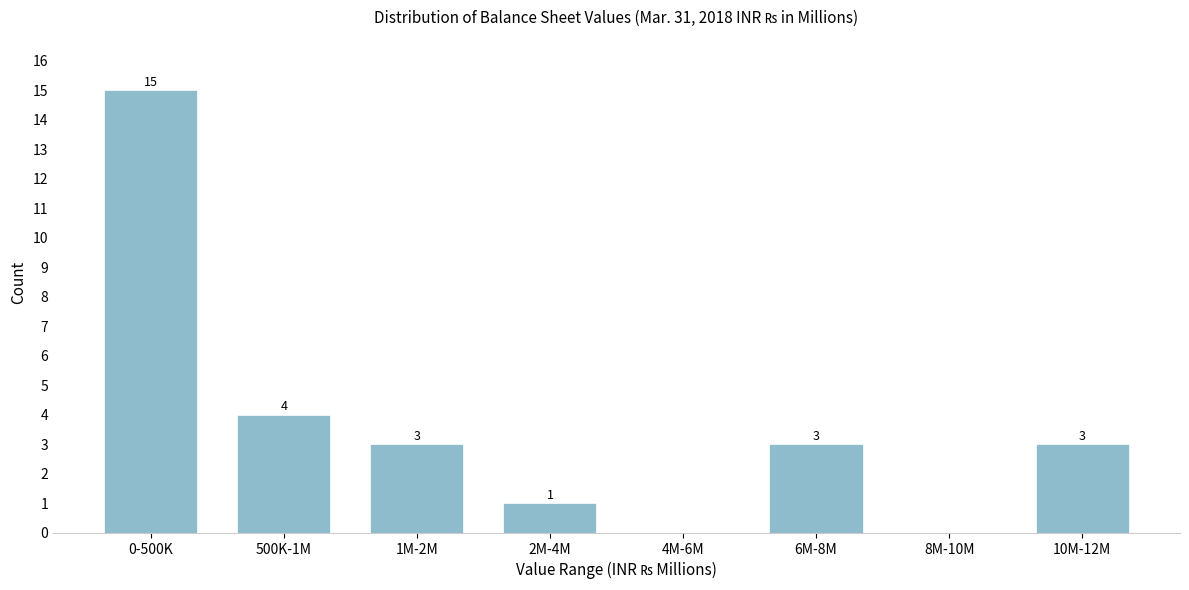

Reading right to left, extract all data points from this chart.

10M-12M=3	8M-10M=0	6M-8M=3	4M-6M=0	2M-4M=1	1M-2M=3	500K-1M=4	0-500K=15